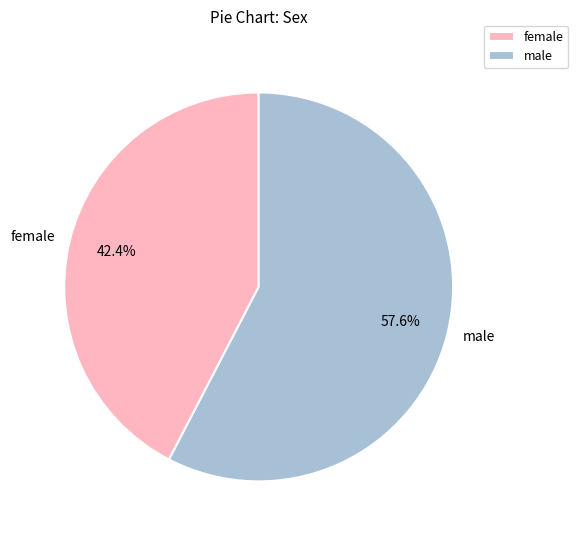

To the nearest percent, what is the difference between the largest and smallest slice percentages?

15%